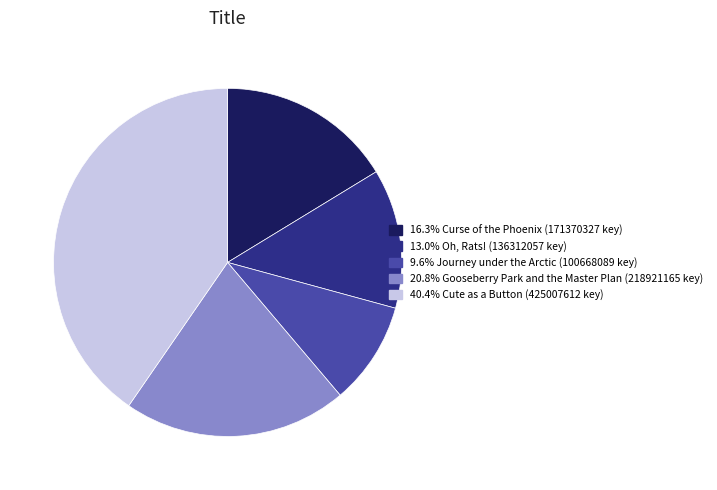

Is there any slice that represents more than half of the pie?

No